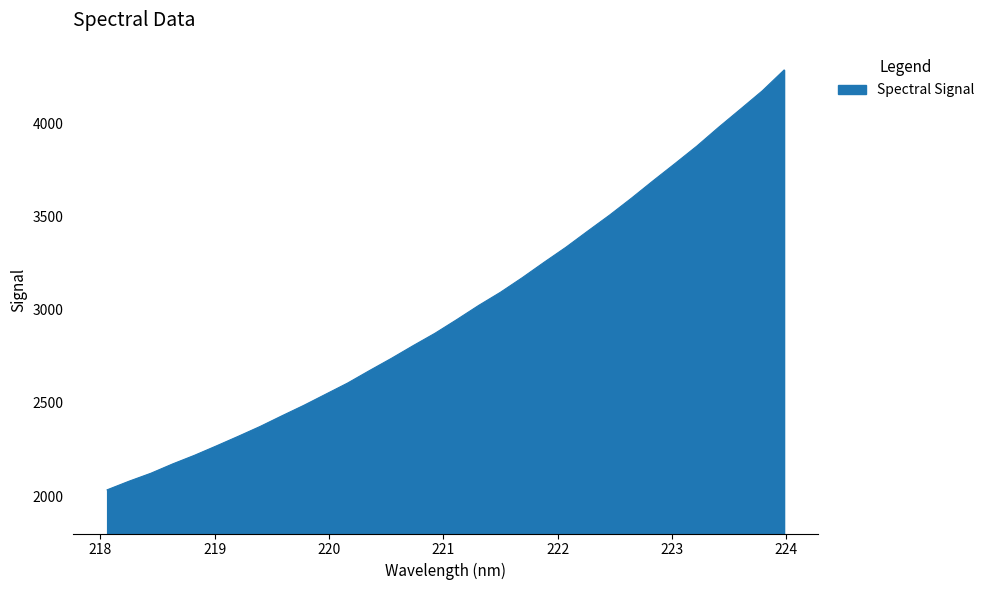

Reading left to right, transcribe all the data shown in this chart.

2034.3	2080.4	2123.1	2173.3	2219.6	2269.9	2321.4	2374.2	2431.5	2487.5	2547.1	2606.8	2673.6	2738.9	2807.4	2873.8	2947.2	3023.0	3093.8	3172.1	3254.7	3335.3	3422.1	3507.7	3598.3	3692.4	3784.4	3877.9	3978.9	4076.1	4174.2	4286.0